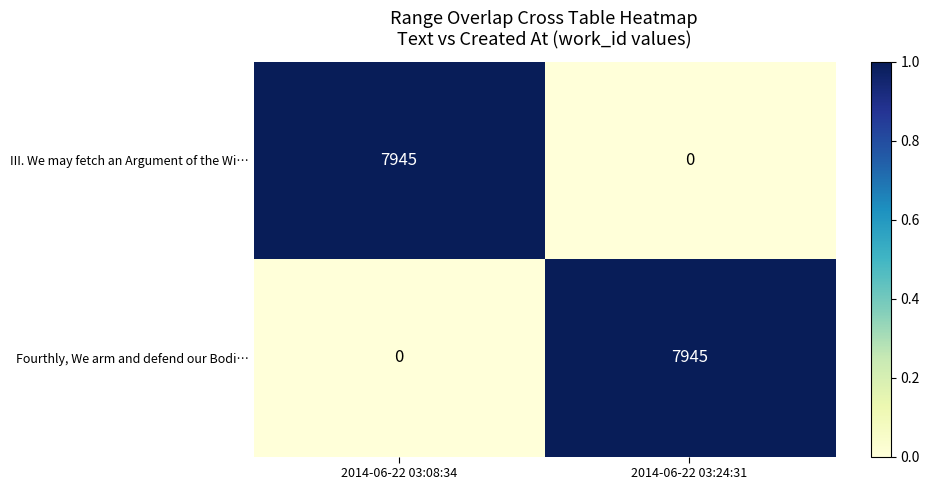

What is the greatest value displayed?

7945